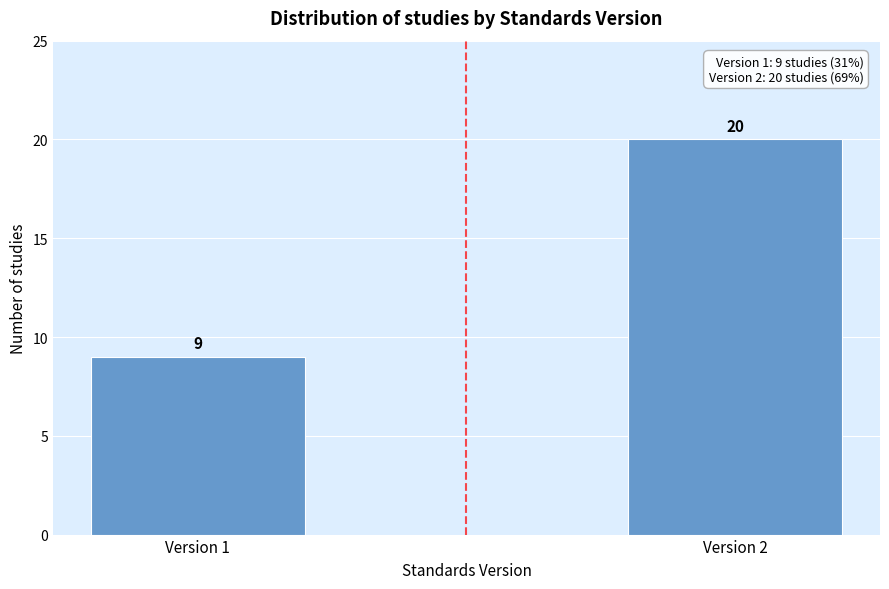

Reading left to right, what are all the values shown in this chart?

Version 1=9	Version 2=20